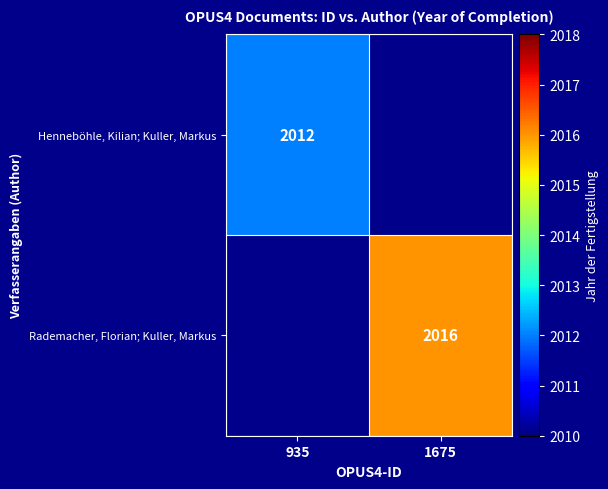

Is it true that Rademacher, Florian; Kuller, Markus equals 826 at 1675?

False